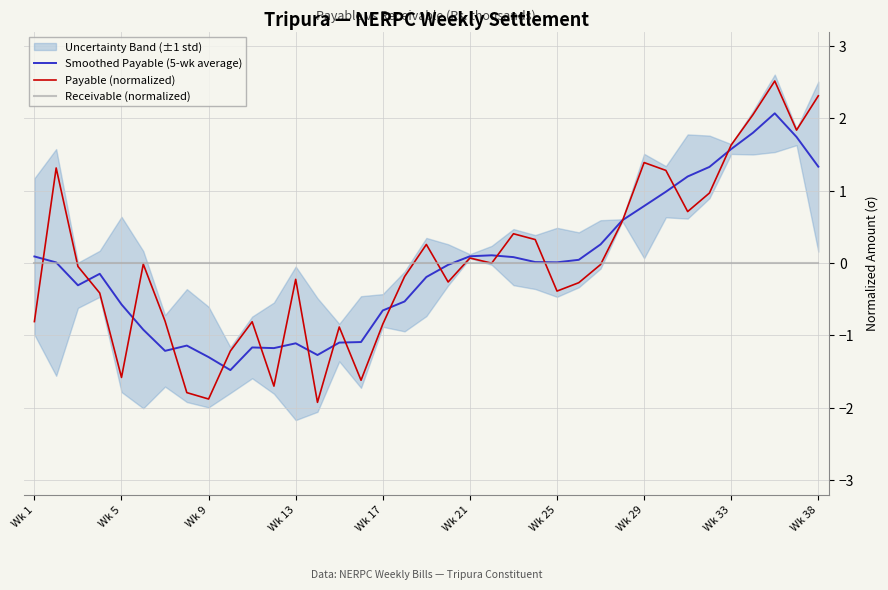

What is the lowest value of the Smoothed Payable (5-wk average) series?

-1.5